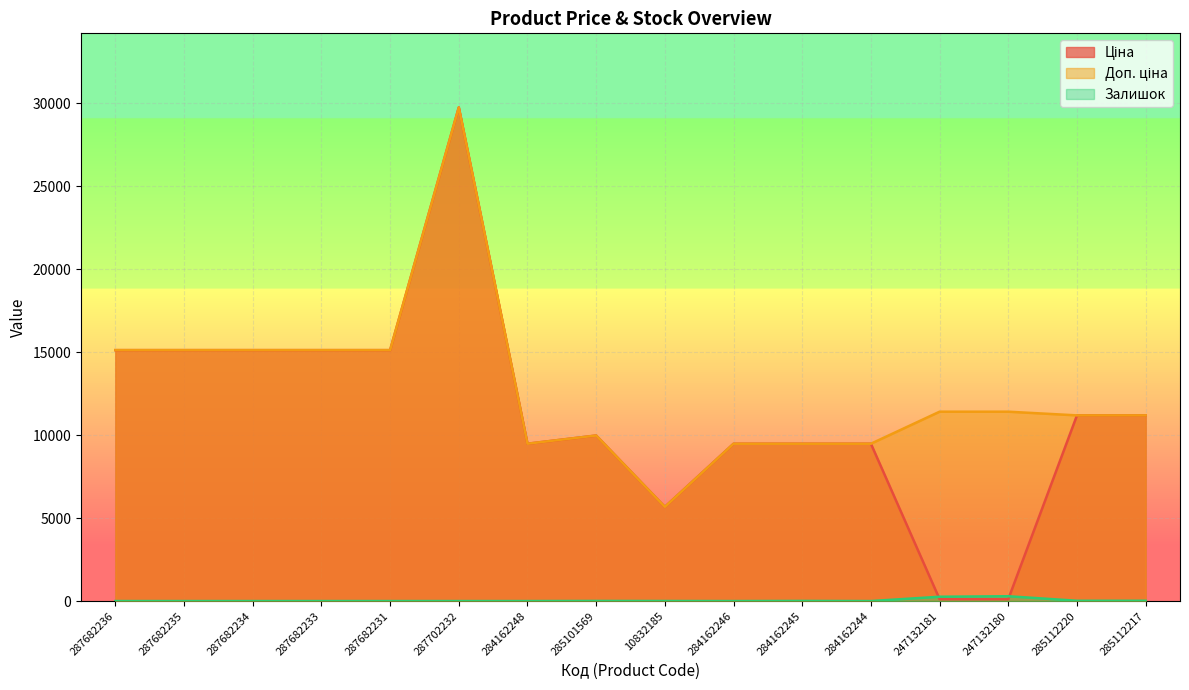

Where is the first local maximum for Залишок?

285101569